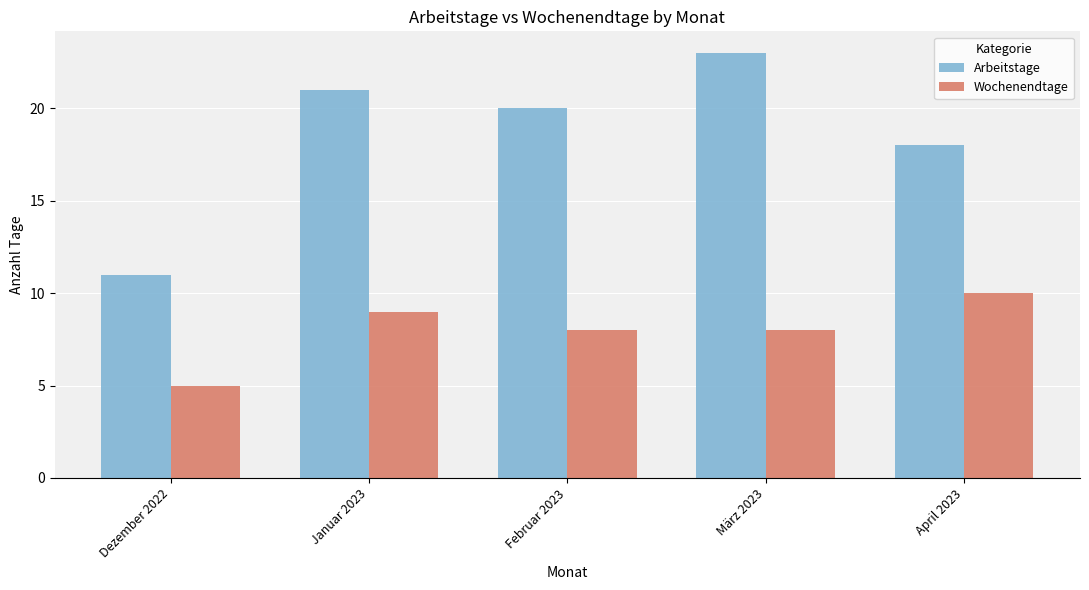

What is the value of the Wochenendtage bar at the 3rd from the left?

8